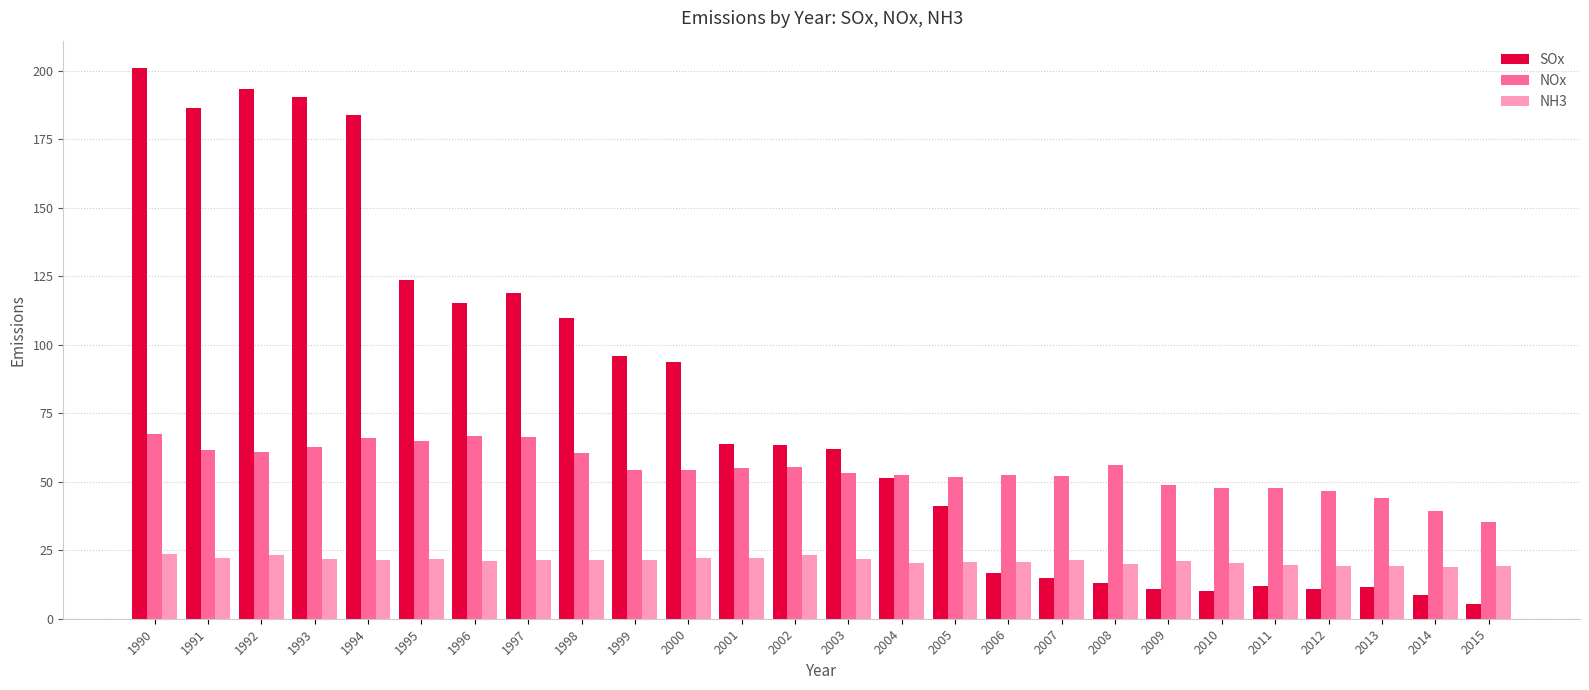

At how many categories does at least one series exceed 9?

26